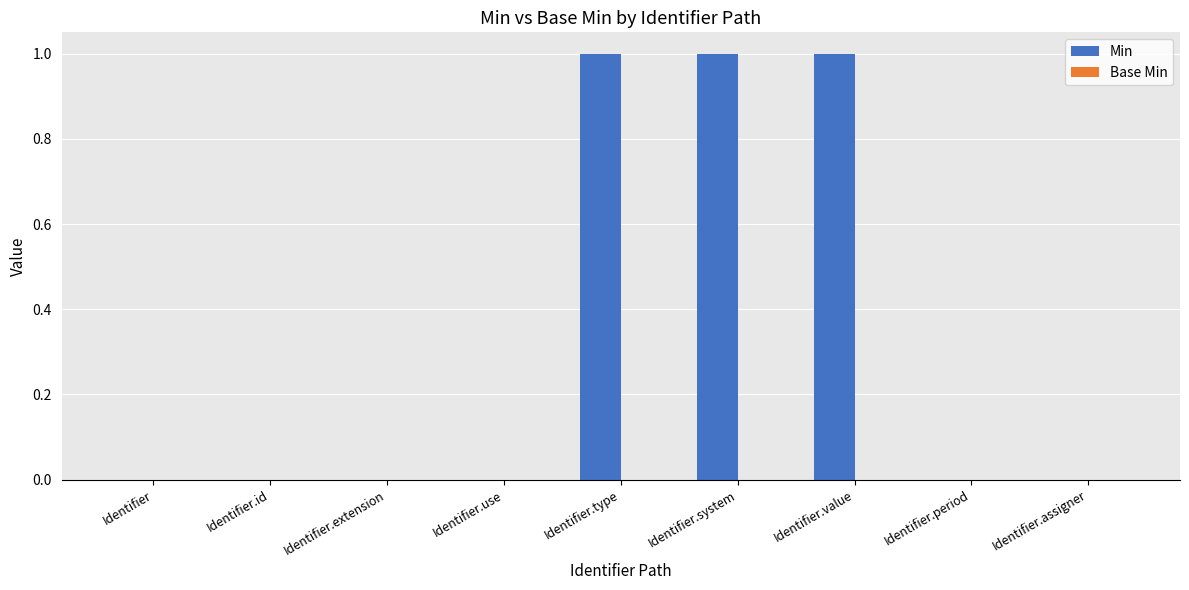

True or false: the data shows 0 at Identifier.use.

True